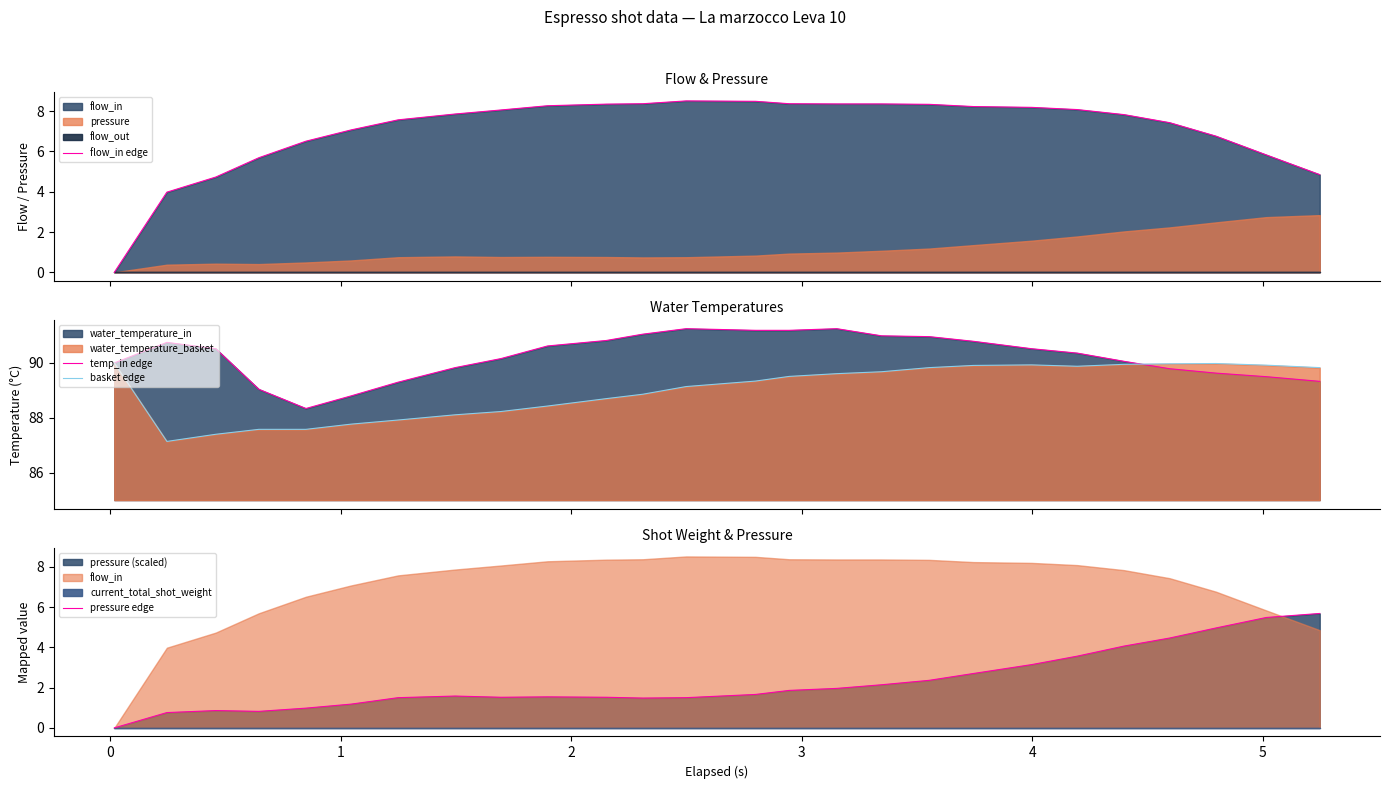

Which series ends up on top after the final intersection of pressure edge and flow_in edge?

pressure edge